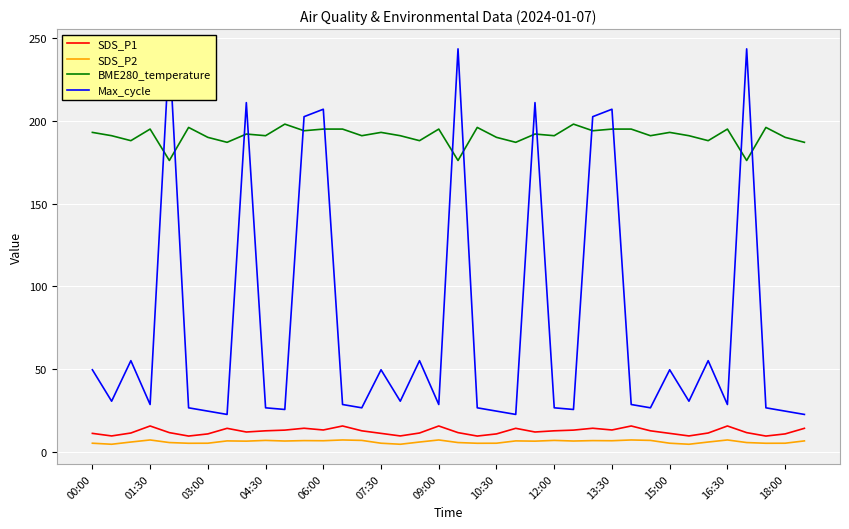

How many lines are shown in the chart?

4